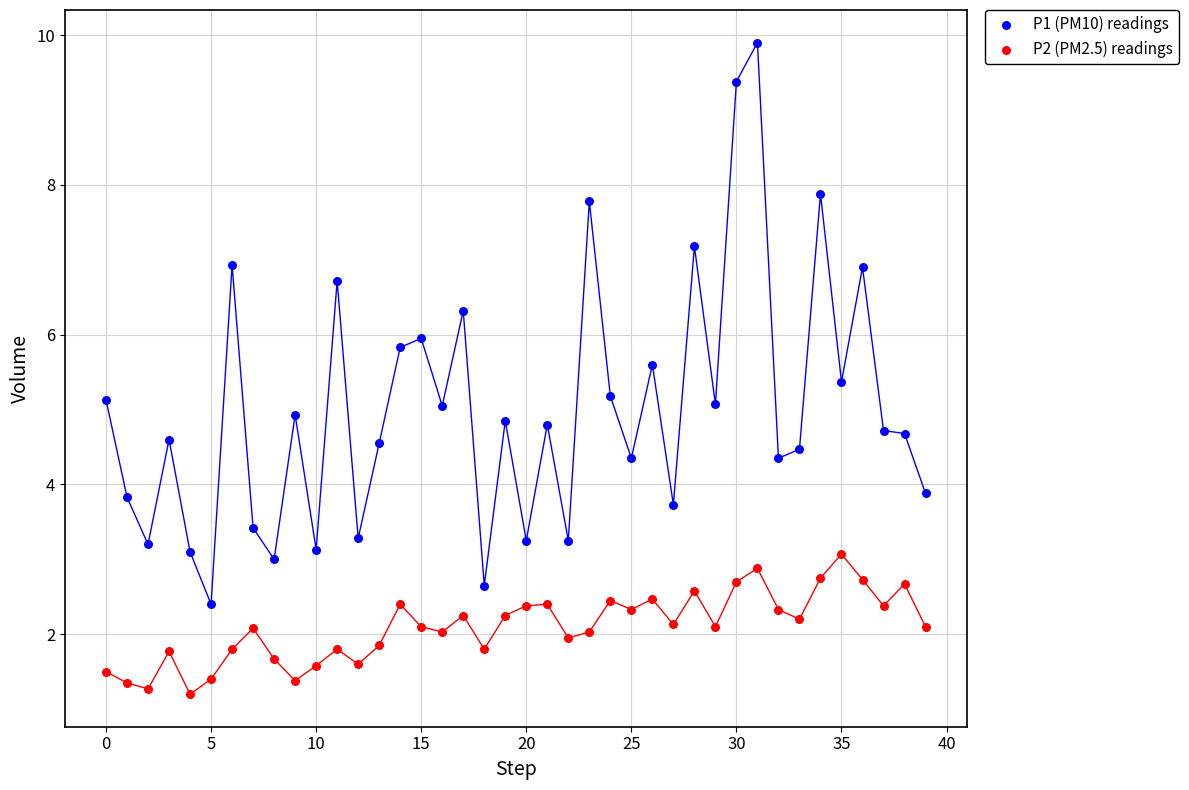

Across all data points, what is the range of Y values (max minus min)?

8.7